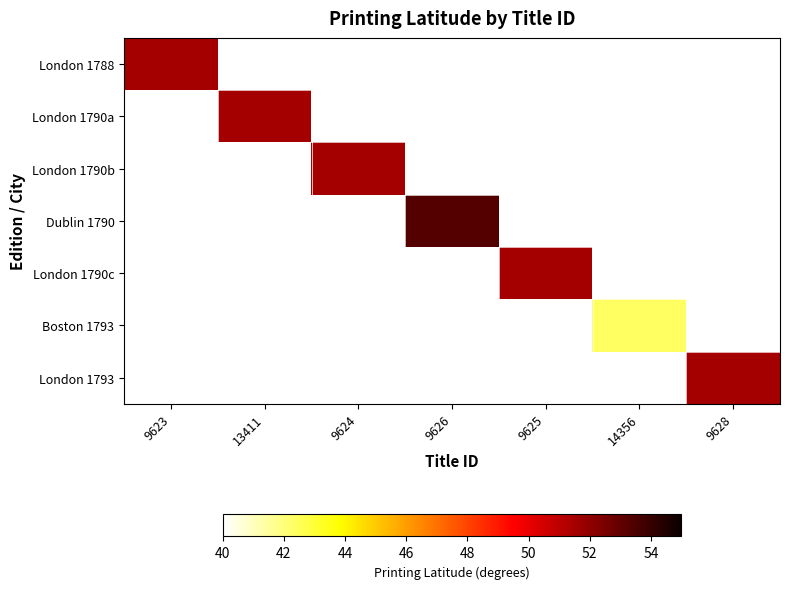

Is the value of London 1793 at 9624 greater than the value of London 1790a at 9626?

No